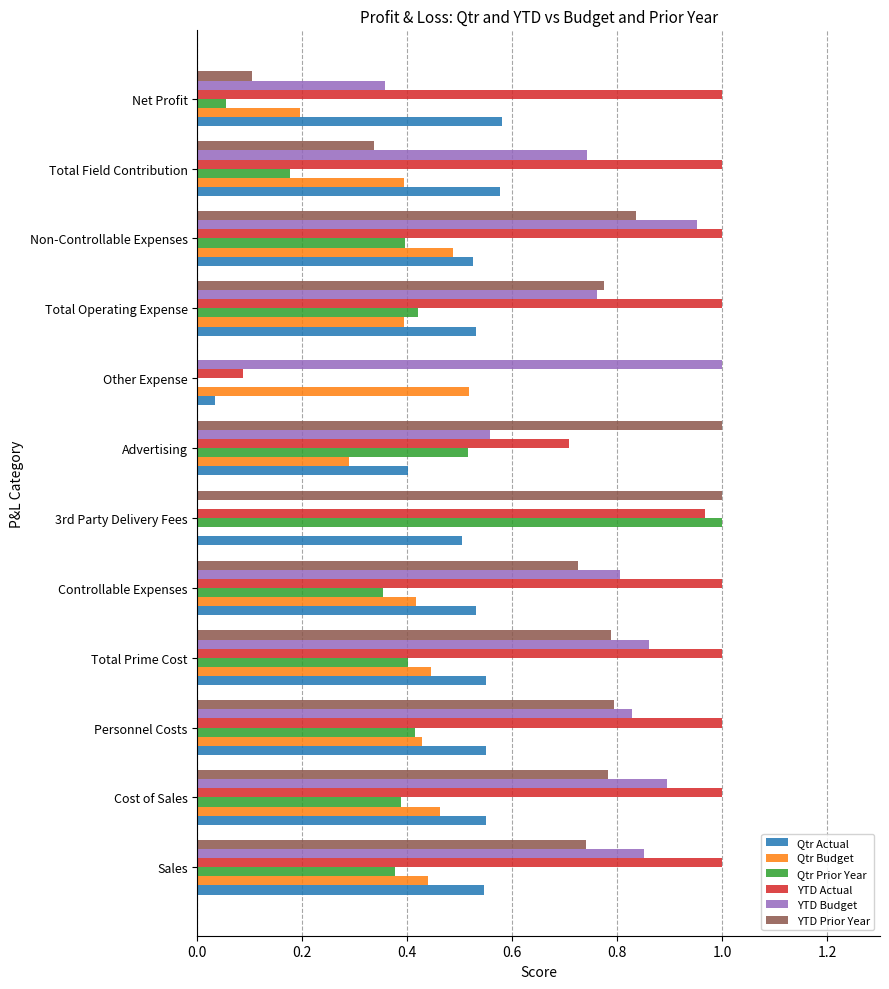

True or false: Qtr Prior Year has a value of 0.6 at Cost of Sales.

False